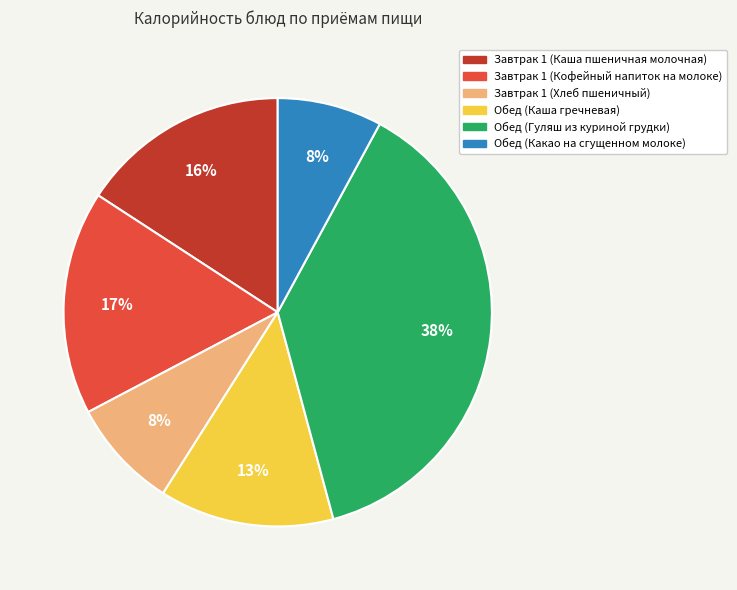

To the nearest percent, what is the difference between the largest and smallest slice percentages?

30%